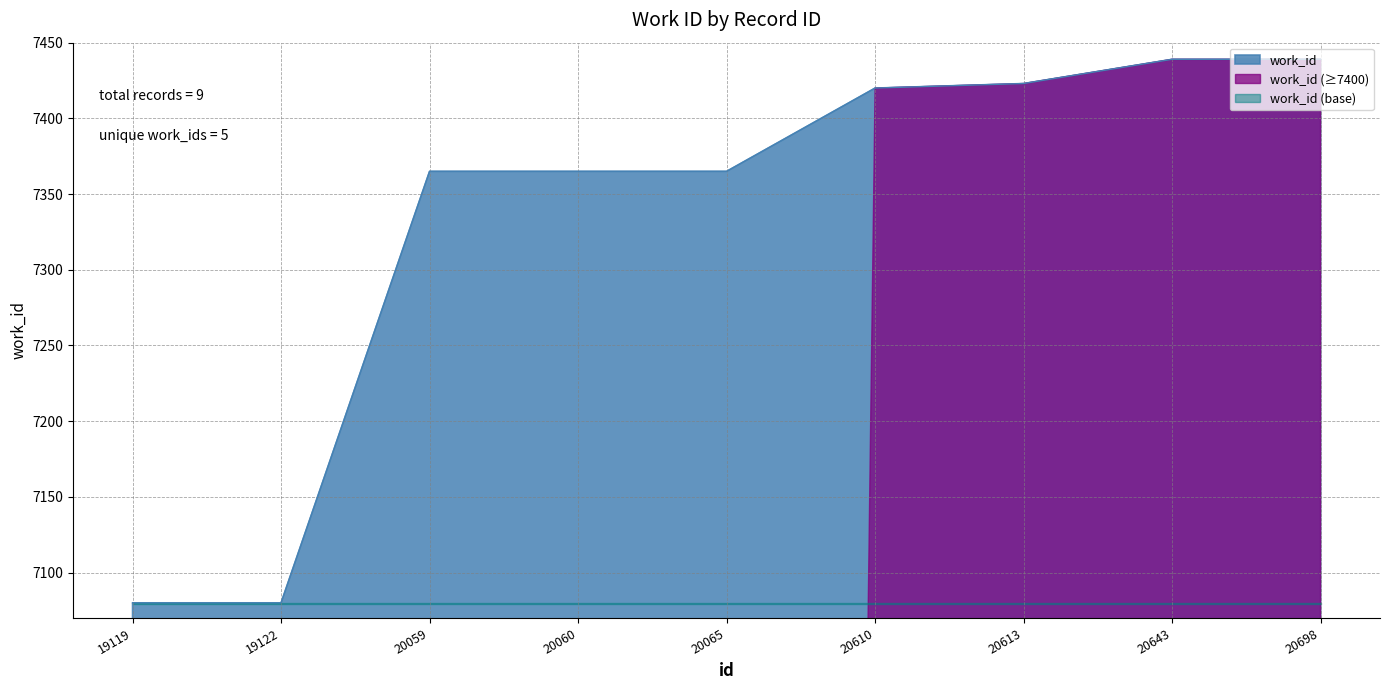

What is the change in value from 19122 to 20059?

+285